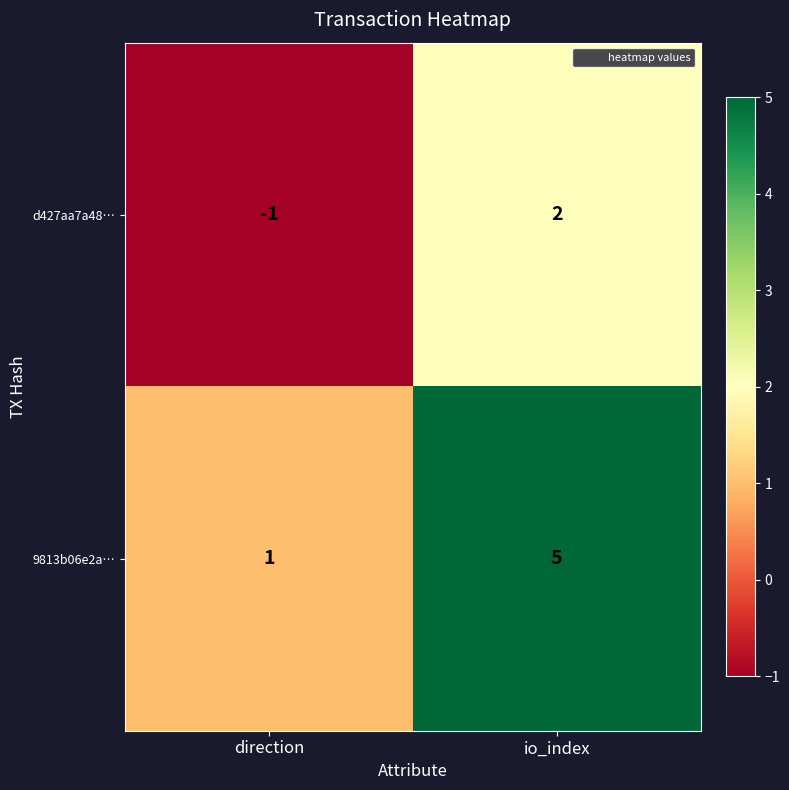

Where is 9813b06e2a… nearest to the value 3?

direction